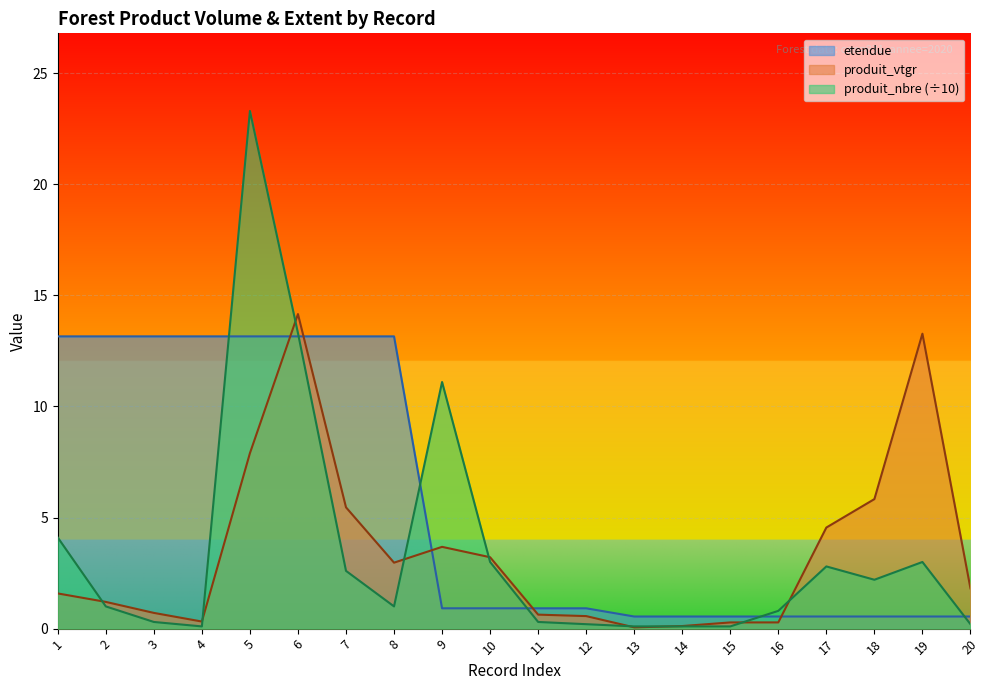

Which series has the largest range (max minus min)?

produit_nbre (÷10)